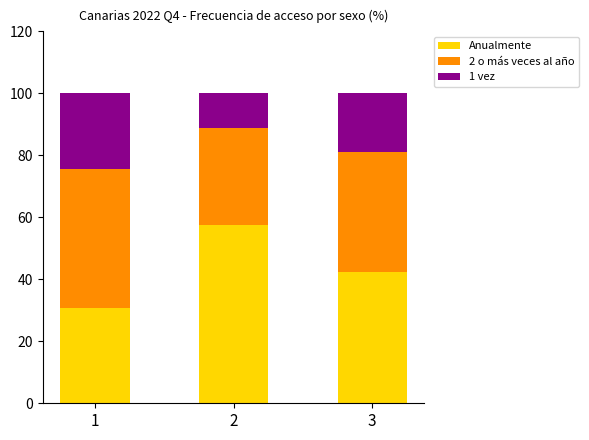

What is the sum of all Anualmente values?

130.6